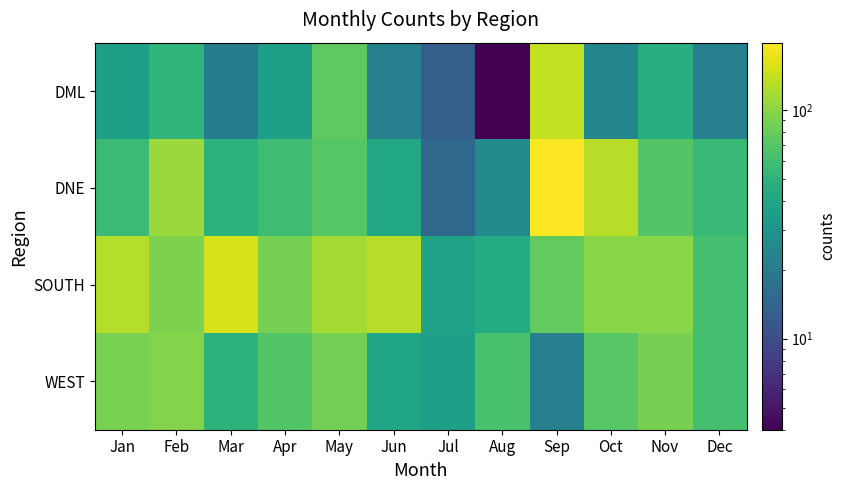

At how many categories does at least one series exceed 109?

6